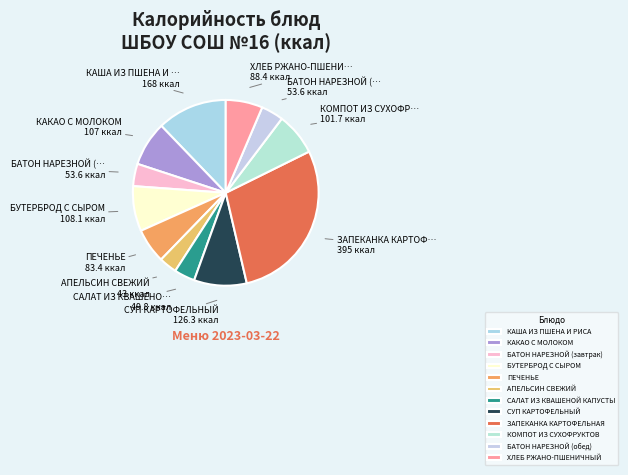

Is БУТЕРБРОД С СЫРОМ the majority of the pie?

No